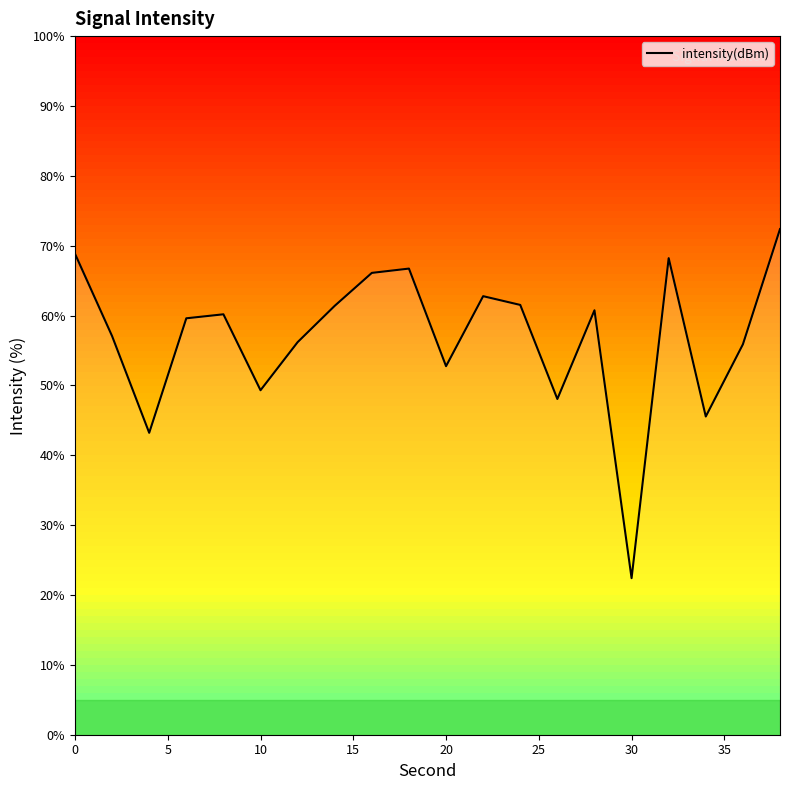

What is the maximum value shown in the chart?

72.4